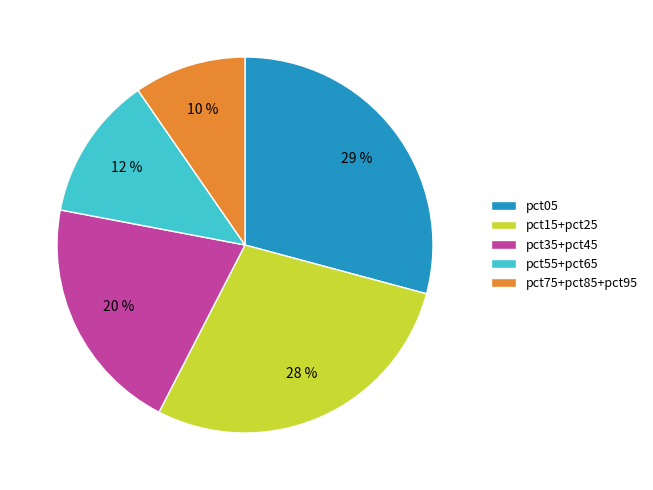

True or false: pct05 accounts for 29% of the total.

True